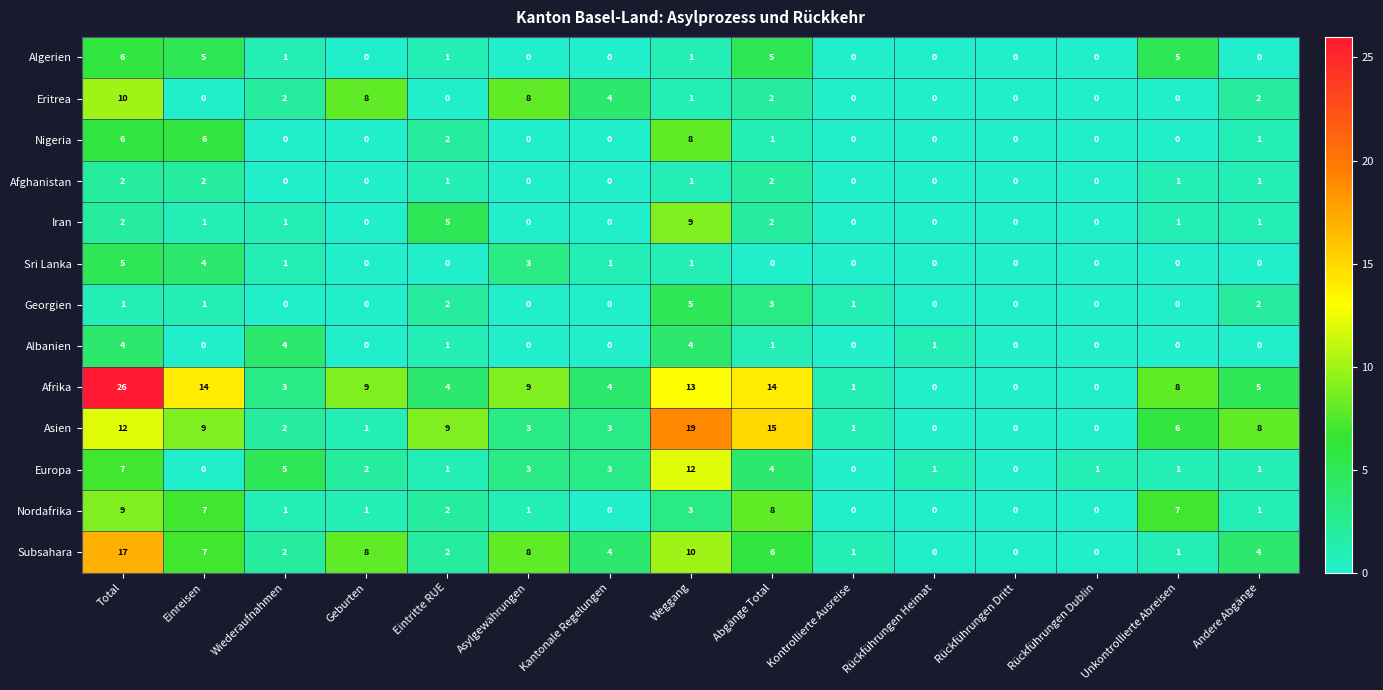

The Europa series shows 2 at Asylgewährungen. True or false?

False